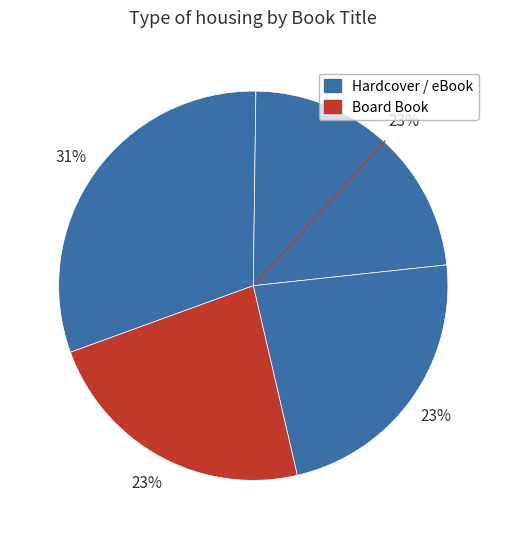

How many segments does this pie chart have?

4